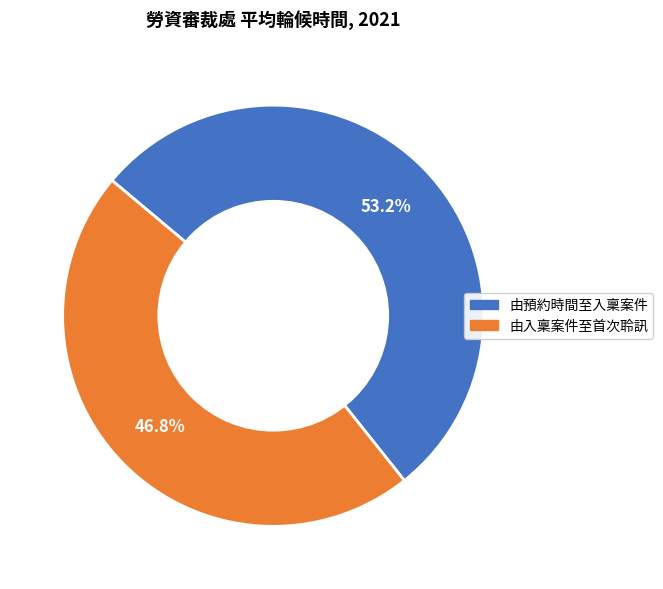

Approximately how many times larger is the value at 由入稟案件至首次聆訊 compared to 由預約時間至入稟案件?

0.9